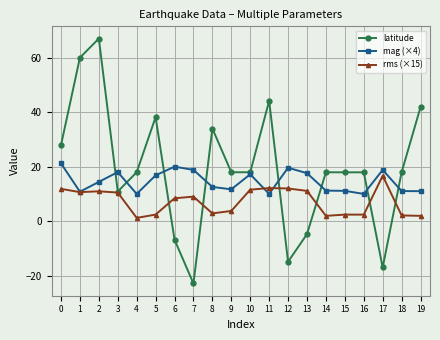

What is the maximum value for rms (×15)?

16.7